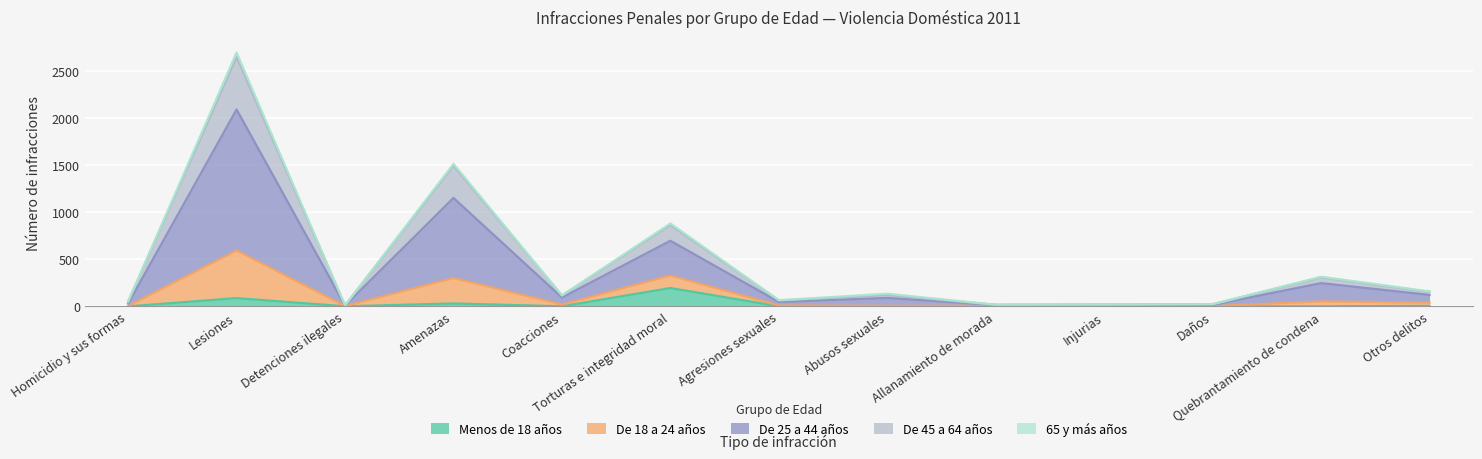

Which series has the largest range (max minus min)?

De 25 a 44 años